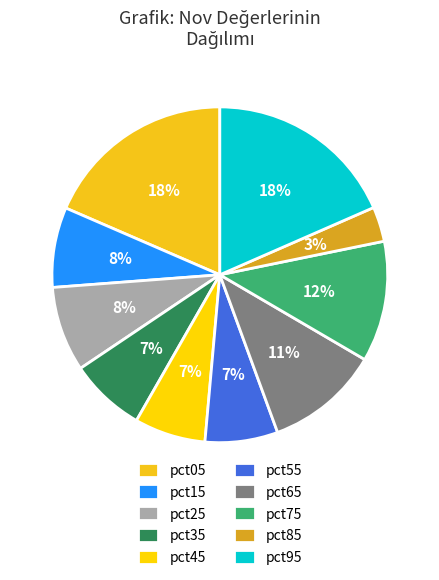

Does any single category account for the majority?

No